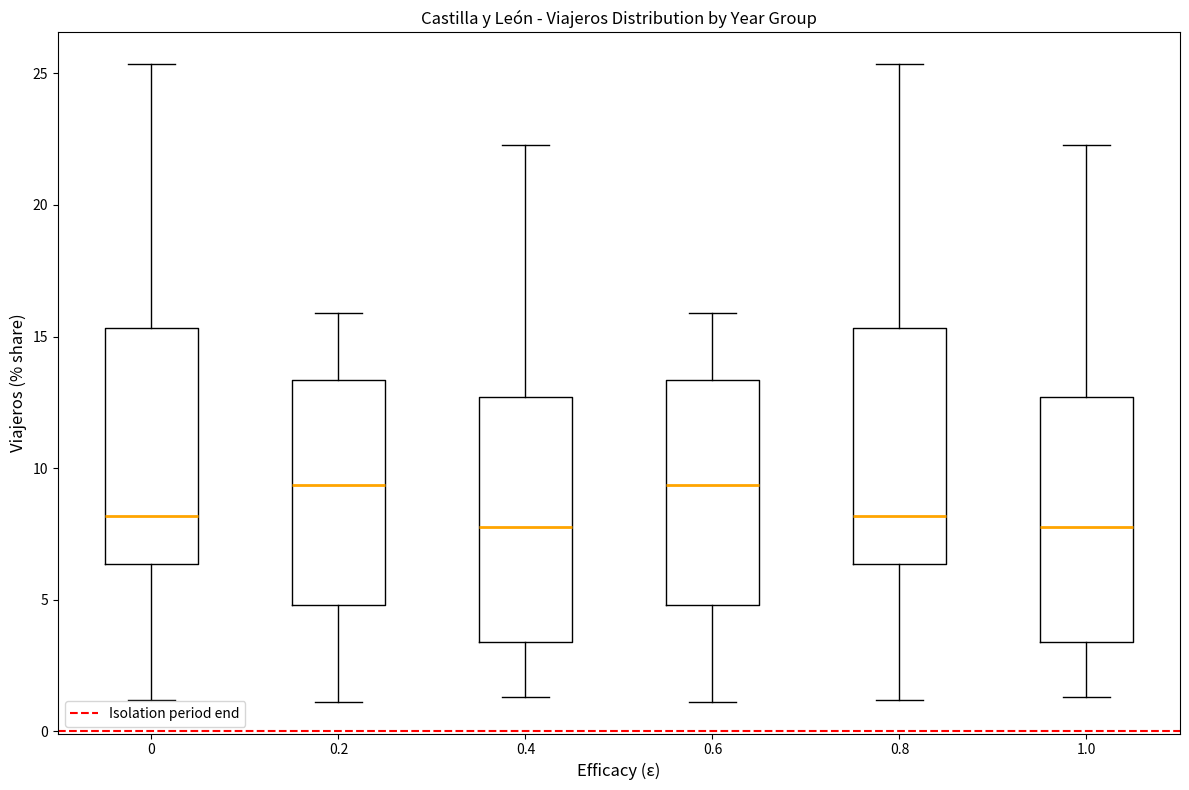

Reading left to right, read every box against the y-axis: the position of its median line, the range the box covers, and the ends of its whiskers. The values are not printed on the chart, so give them approximately, as read against the axis.

0: median 8.0, box 6.5 to 15.5, whiskers 1.0 to 25.5
0.2: median 9.5, box 5.0 to 13.5, whiskers 1.0 to 16.0
0.4: median 8.0, box 3.5 to 12.5, whiskers 1.5 to 22.5
0.6: median 9.5, box 5.0 to 13.5, whiskers 1.0 to 16.0
0.8: median 8.0, box 6.5 to 15.5, whiskers 1.0 to 25.5
1.0: median 8.0, box 3.5 to 12.5, whiskers 1.5 to 22.5